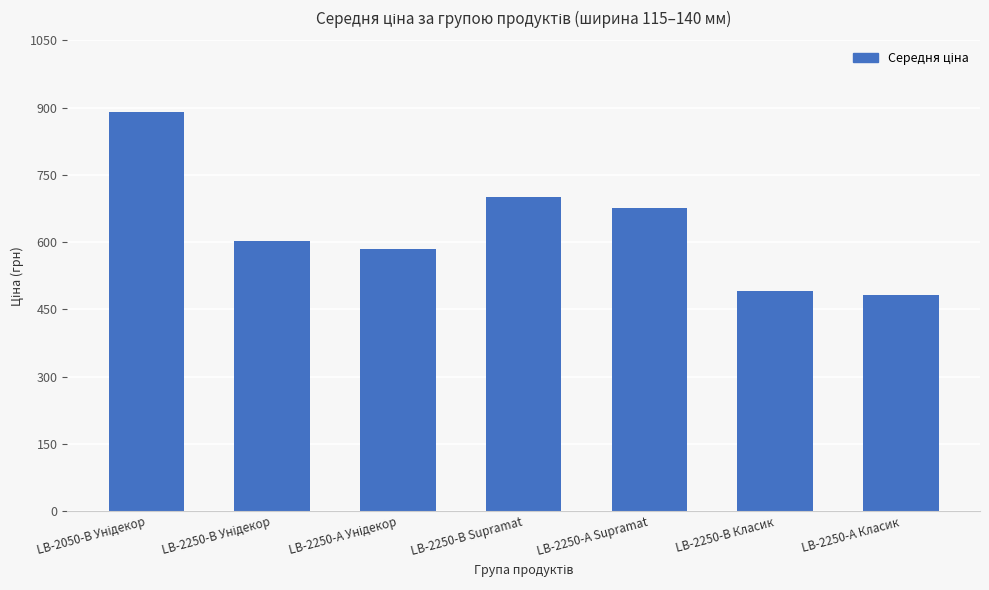

What is the greatest value displayed?

889.9